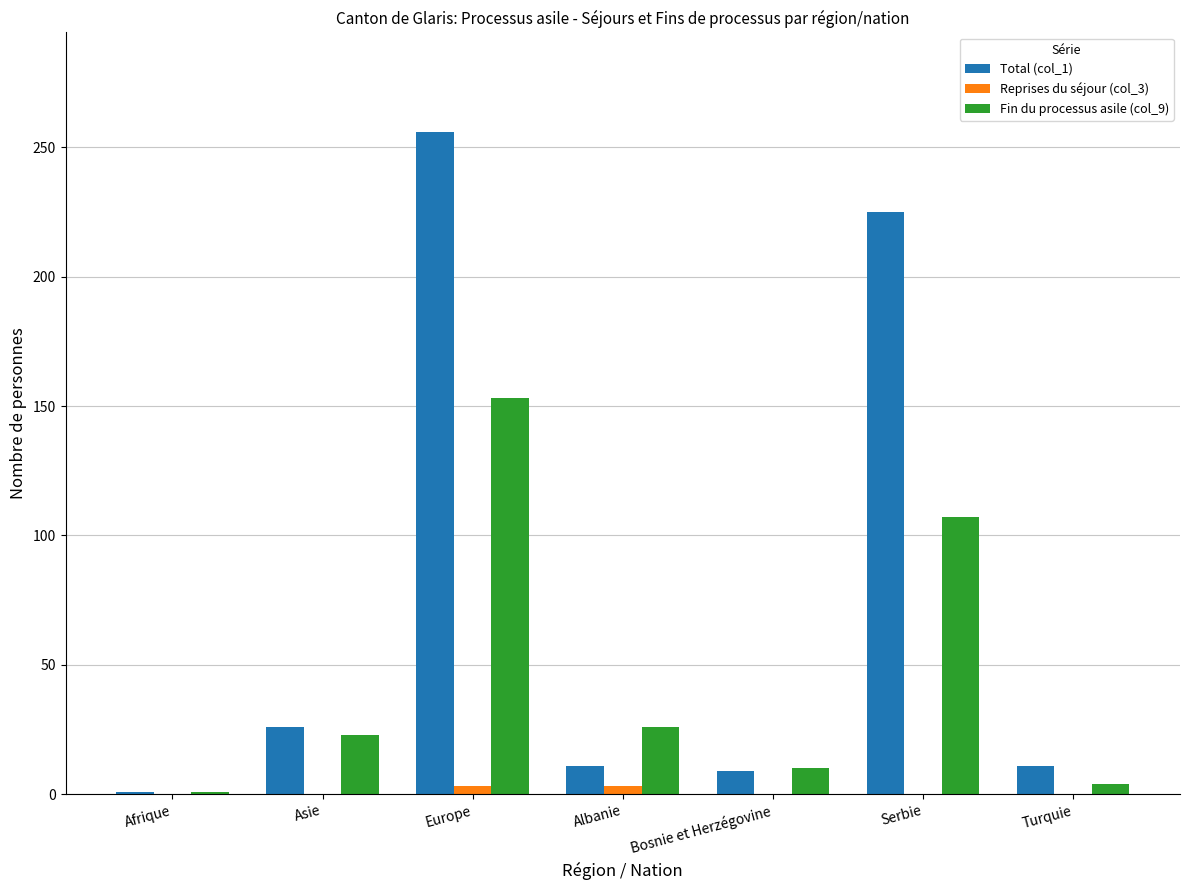

What are all the series names shown in the legend?

Total (col_1), Reprises du séjour (col_3), Fin du processus asile (col_9)